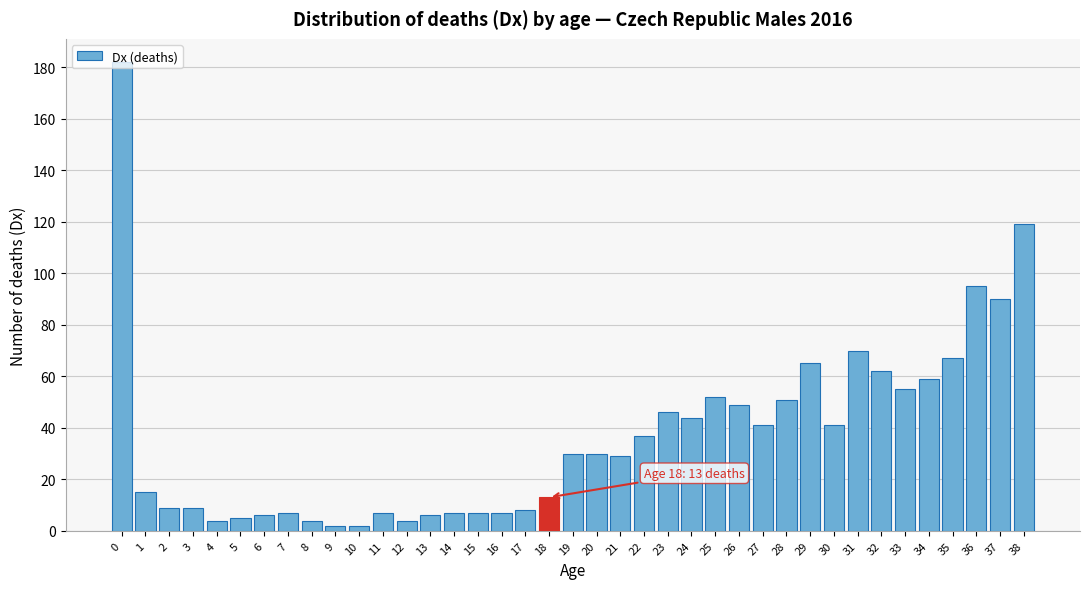

What is the greatest value displayed?

182